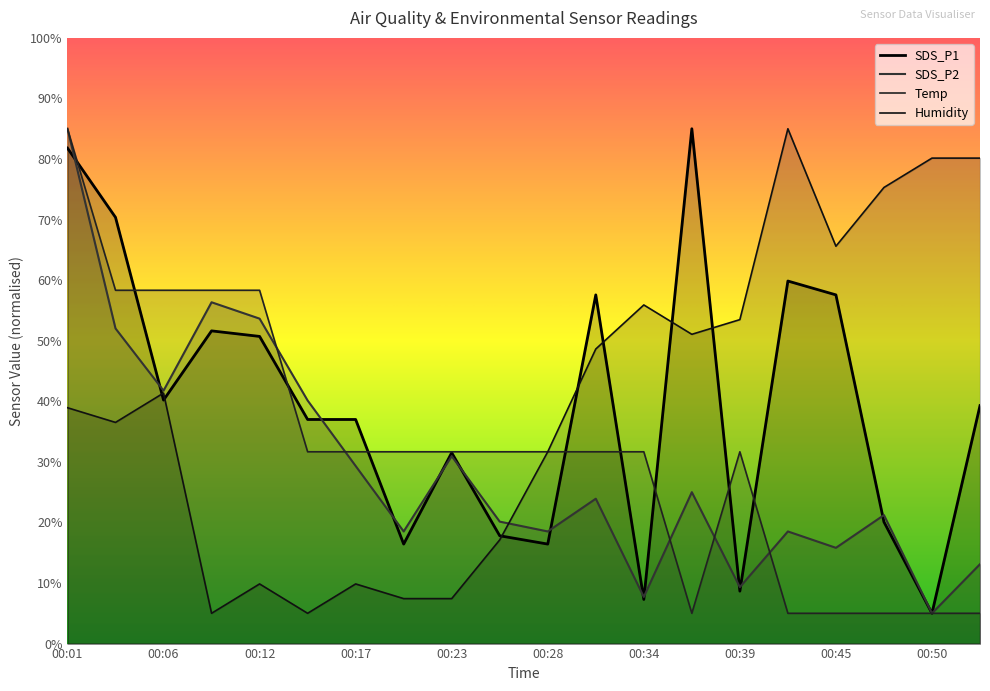

True or false: Temp and Humidity intersect in this chart.

True